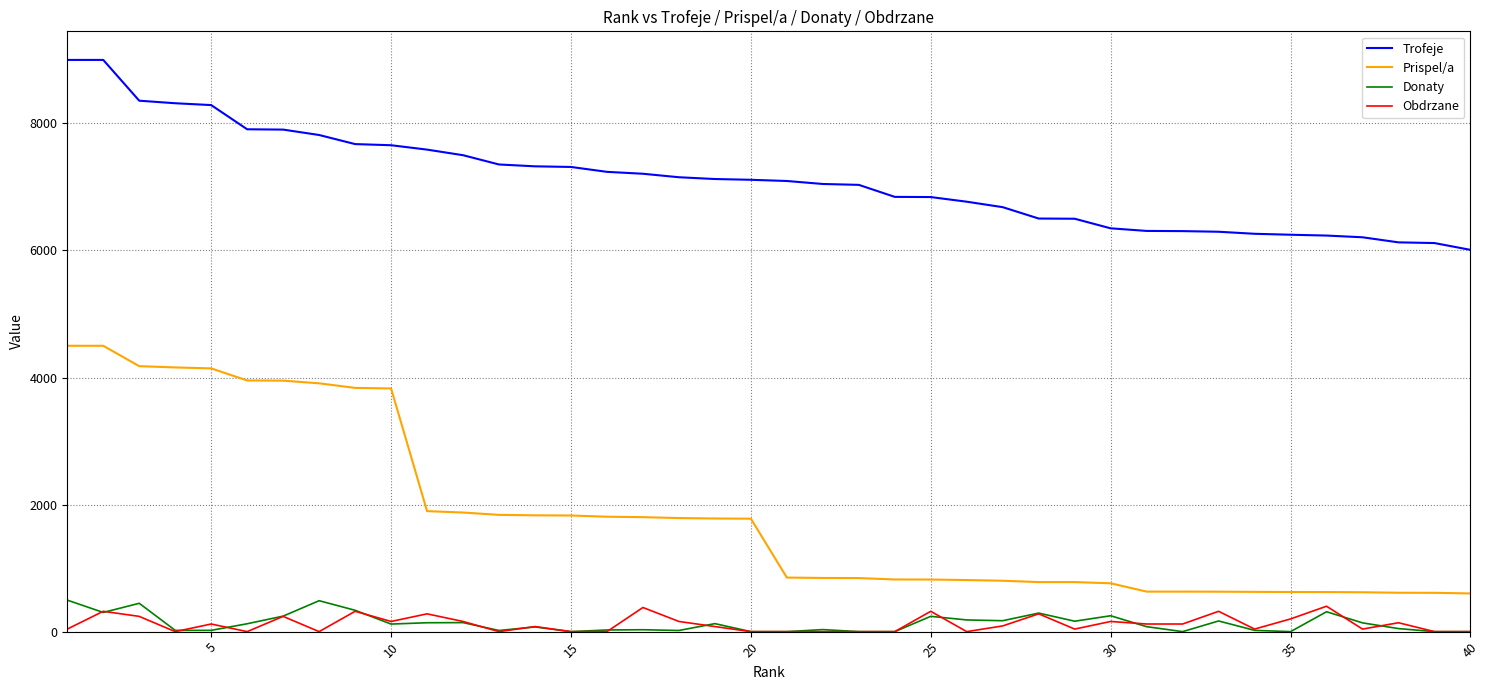

Which series has the largest total across all categories?

Trofeje